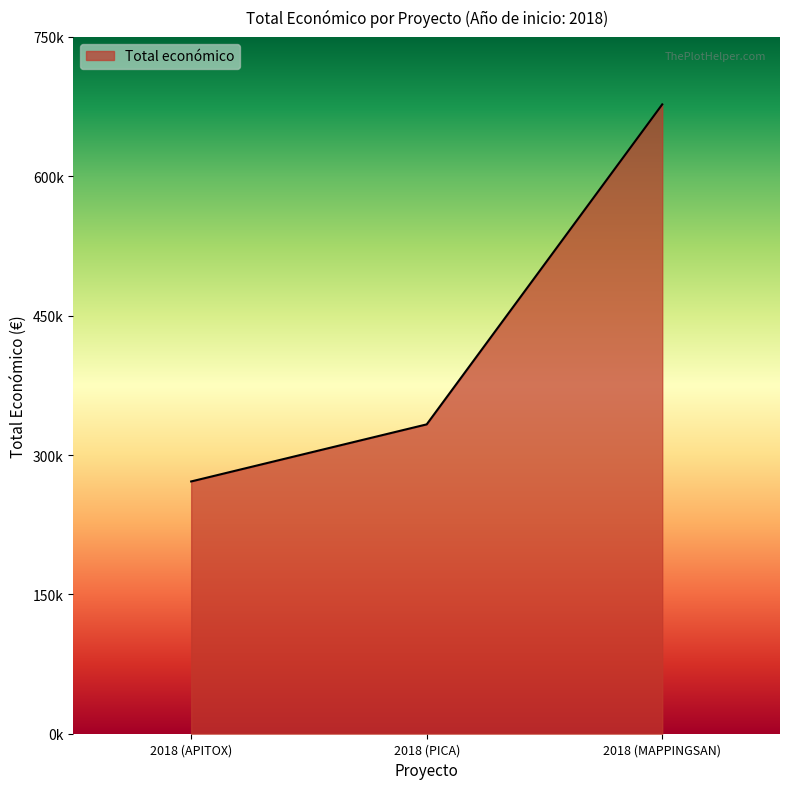

At which label is the value closest to 474488?

2018 (PICA)